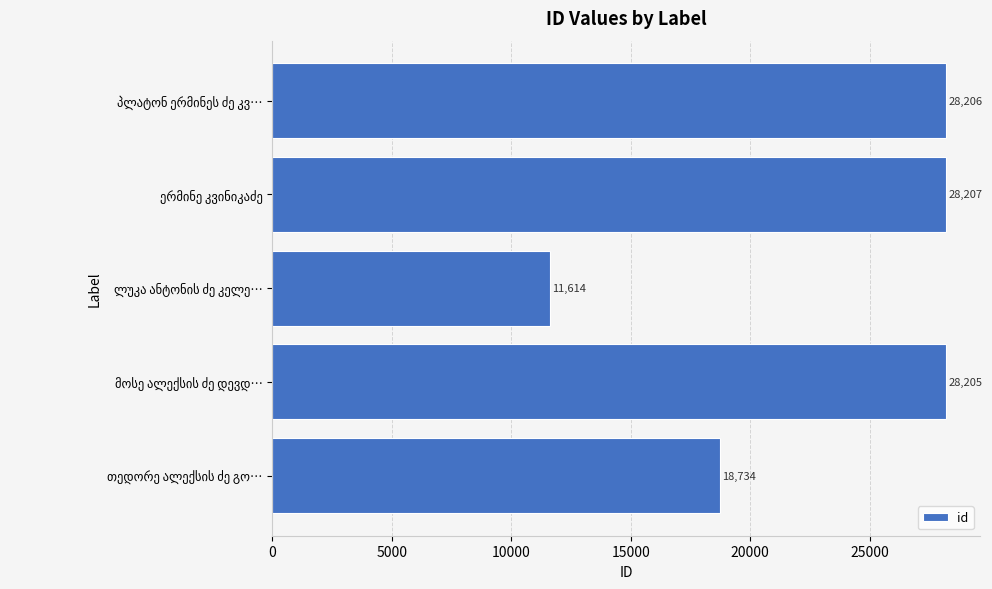

What is the minimum value shown in the chart?

11614